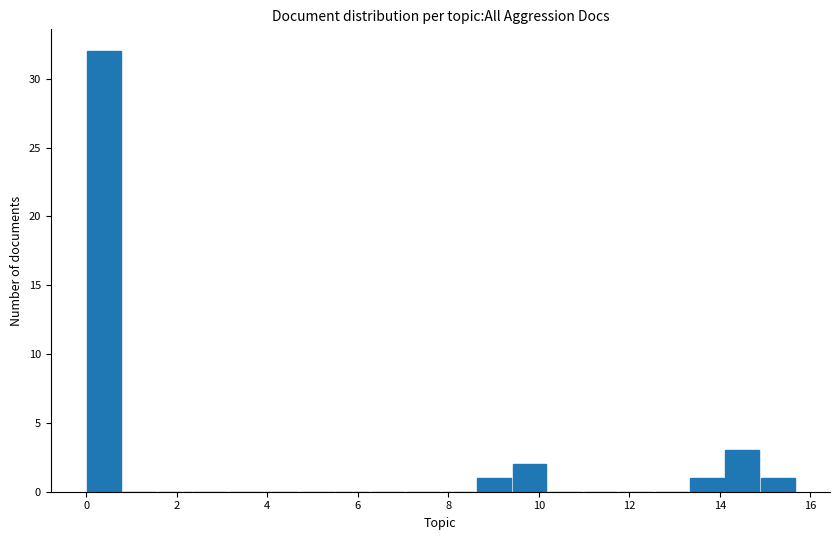

Read against the x-axis, roughly where is the centre of the tallest bar?

0.4